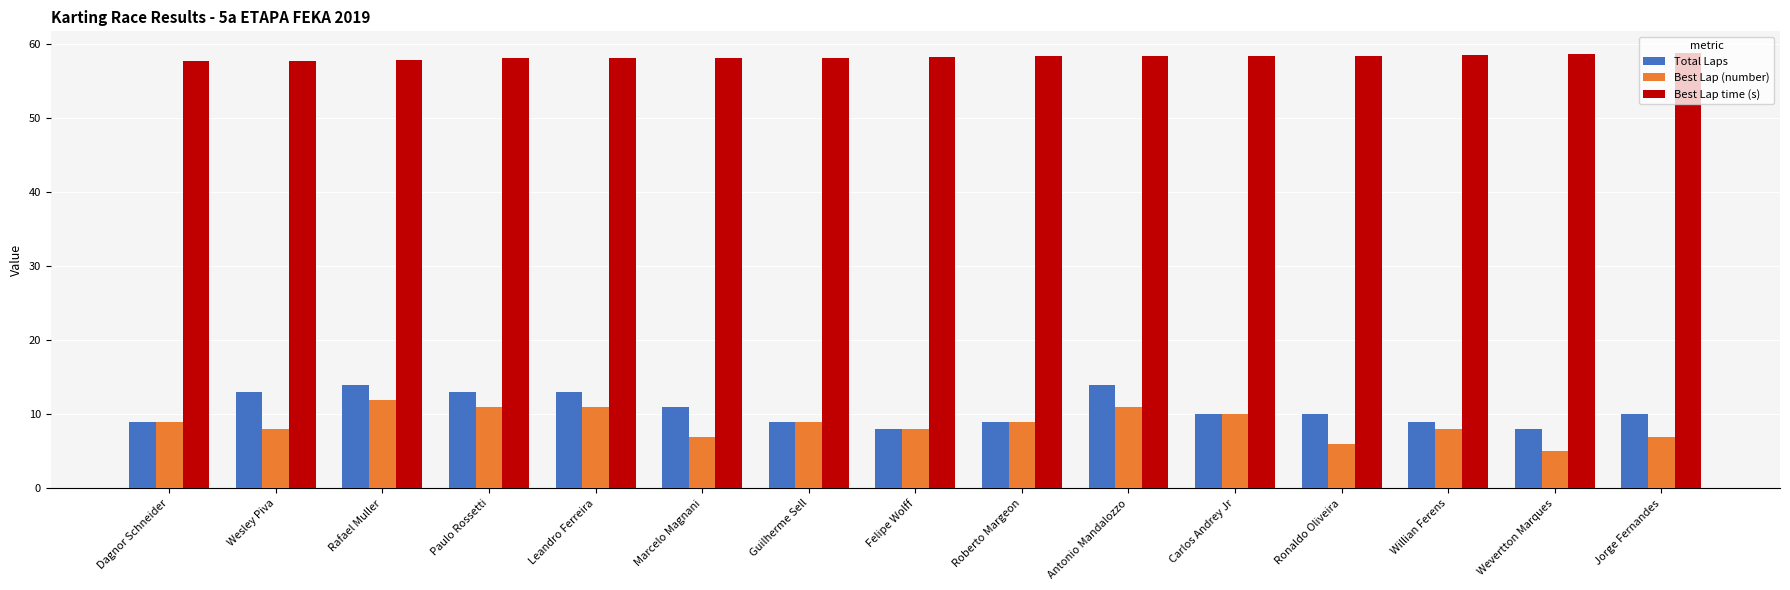

What is the approximate value of Best Lap time (s) at Paulo Rossetti?

58.1